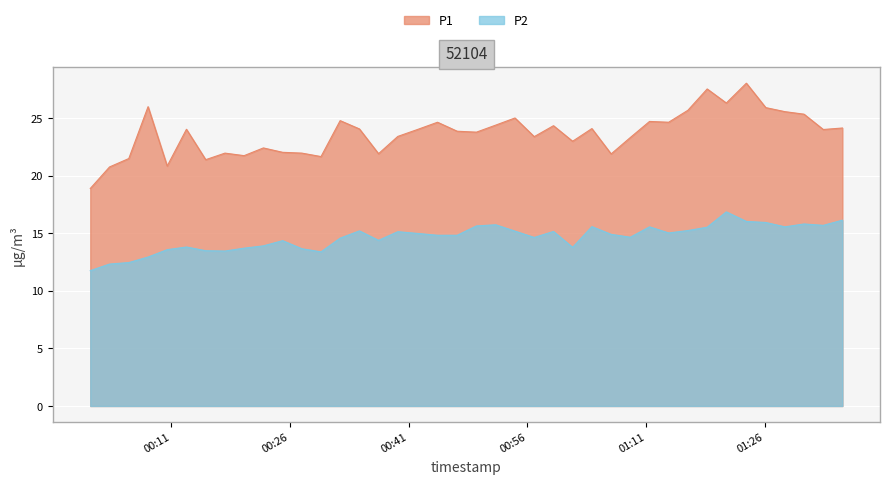

What is the value of the P2 point at the 23rd from the left?

15.2